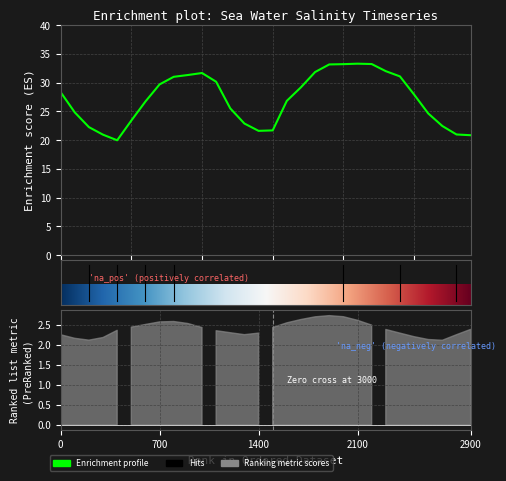

What is the ratio of the value at 26 to the value at 20?

0.7